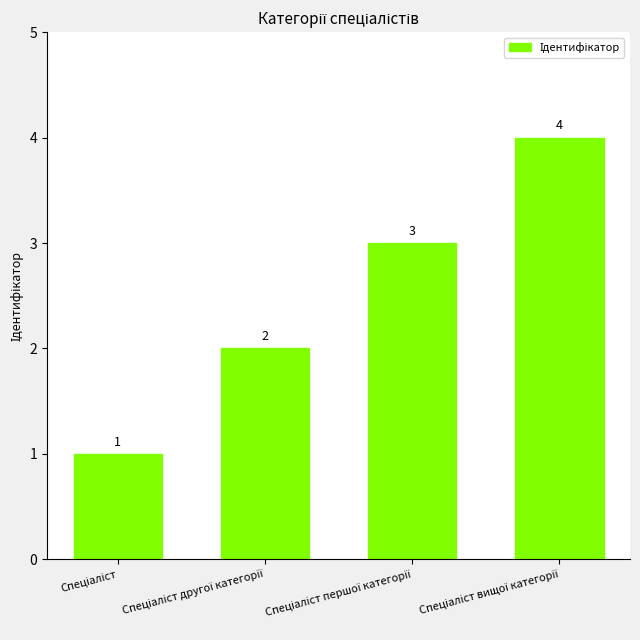

What is the maximum value shown in the chart?

4